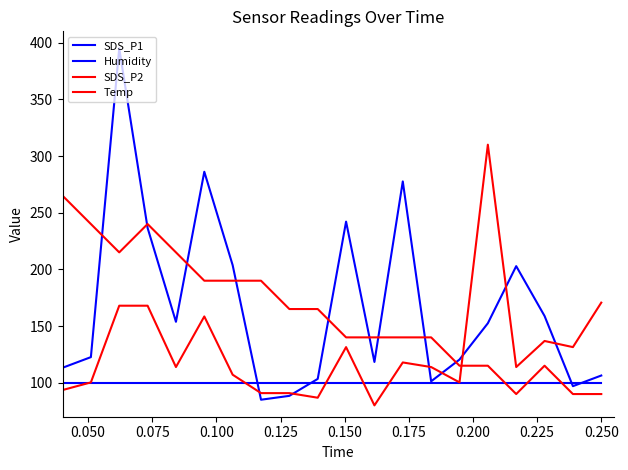

How many lines are shown in the chart?

4